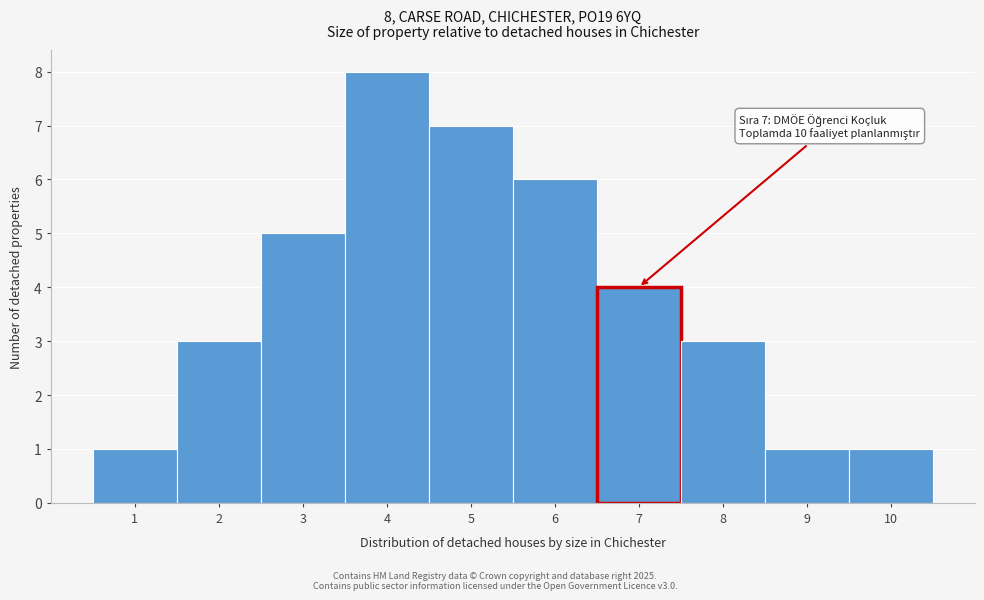

Over which range of the x-axis is the bar tallest?

3.5 to 4.5